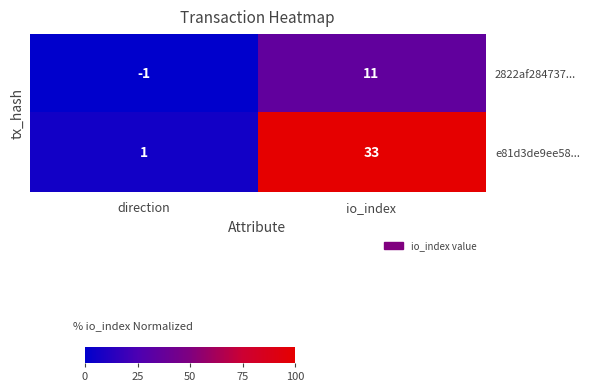

Which series has the largest total across all categories?

e81d3de9ee58...